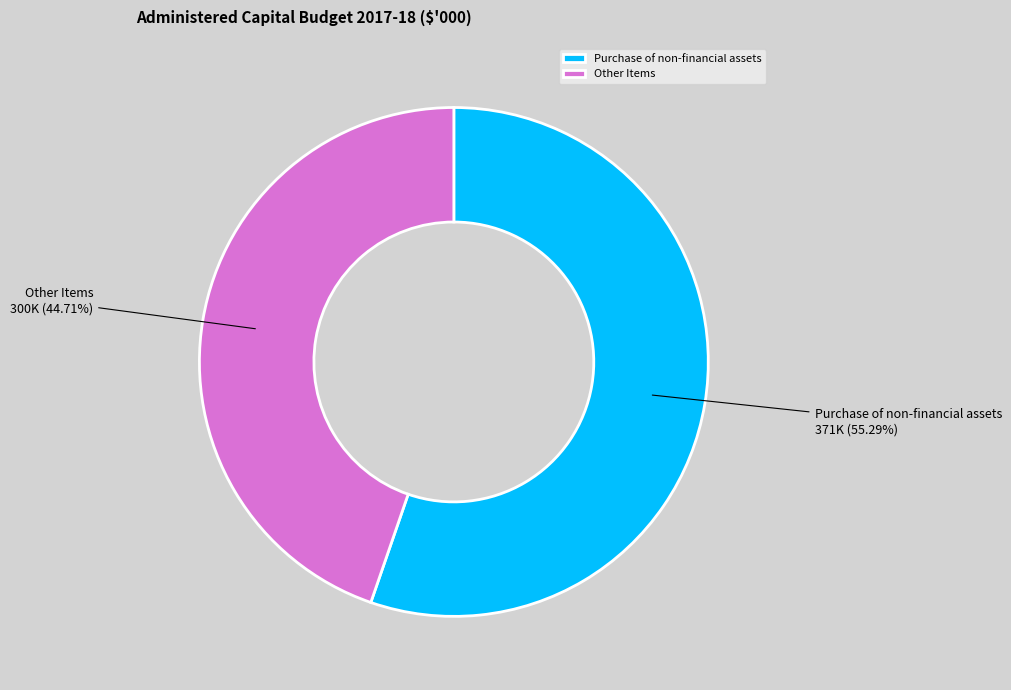

How many segments does this pie chart have?

2